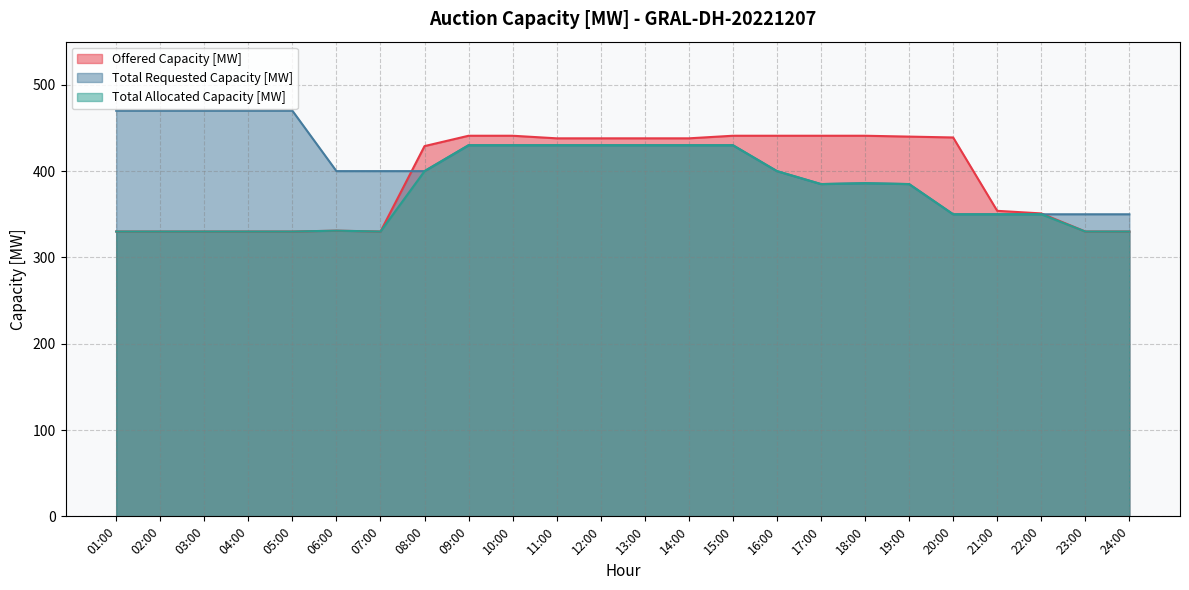

Reading right to left, list all the values displayed in this chart.

Offered Capacity [MW]: 24:00=330	23:00=330	22:00=351	21:00=354	20:00=439	19:00=440	18:00=441	17:00=441	16:00=441	15:00=441	14:00=438	13:00=438	12:00=438	11:00=438	10:00=441	09:00=441	08:00=429	07:00=330	06:00=331	05:00=330	04:00=330	03:00=330	02:00=330	01:00=330
Total Requested Capacity [MW]: 24:00=350	23:00=350	22:00=350	21:00=350	20:00=350	19:00=385	18:00=386	17:00=385	16:00=400	15:00=430	14:00=430	13:00=430	12:00=430	11:00=430	10:00=430	09:00=430	08:00=400	07:00=400	06:00=400	05:00=470	04:00=470	03:00=470	02:00=470	01:00=470
Total Allocated Capacity [MW]: 24:00=330	23:00=330	22:00=350	21:00=350	20:00=350	19:00=385	18:00=386	17:00=385	16:00=400	15:00=430	14:00=430	13:00=430	12:00=430	11:00=430	10:00=430	09:00=430	08:00=400	07:00=330	06:00=331	05:00=330	04:00=330	03:00=330	02:00=330	01:00=330